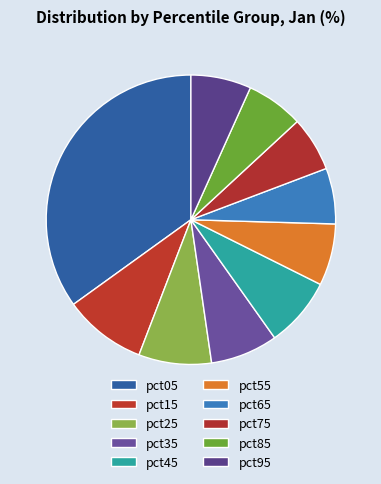

How many segments does this pie chart have?

10